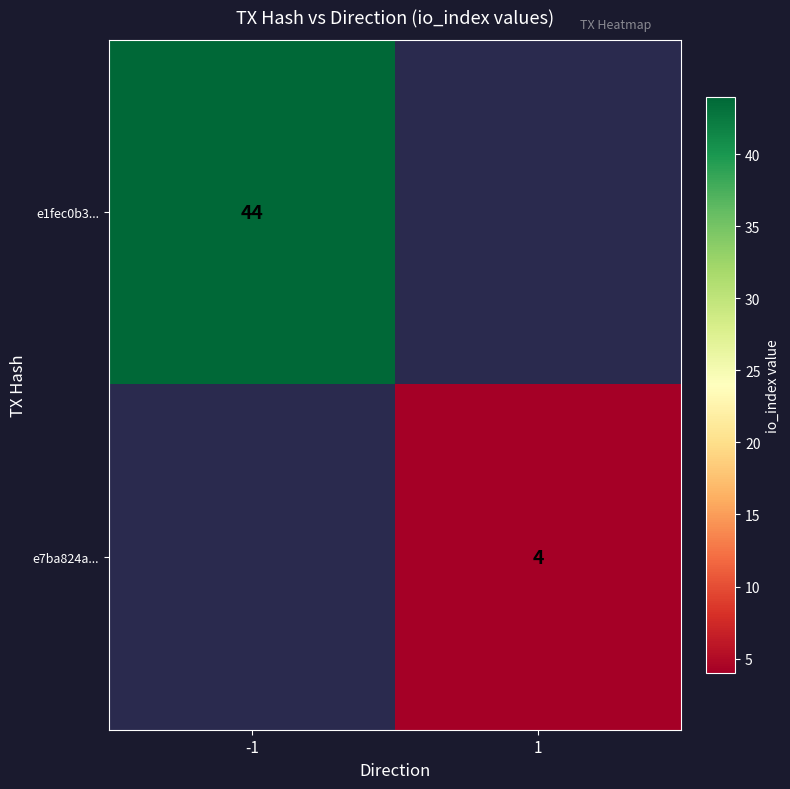

Is it true that e1fec0b3... equals 15 at -1?

False